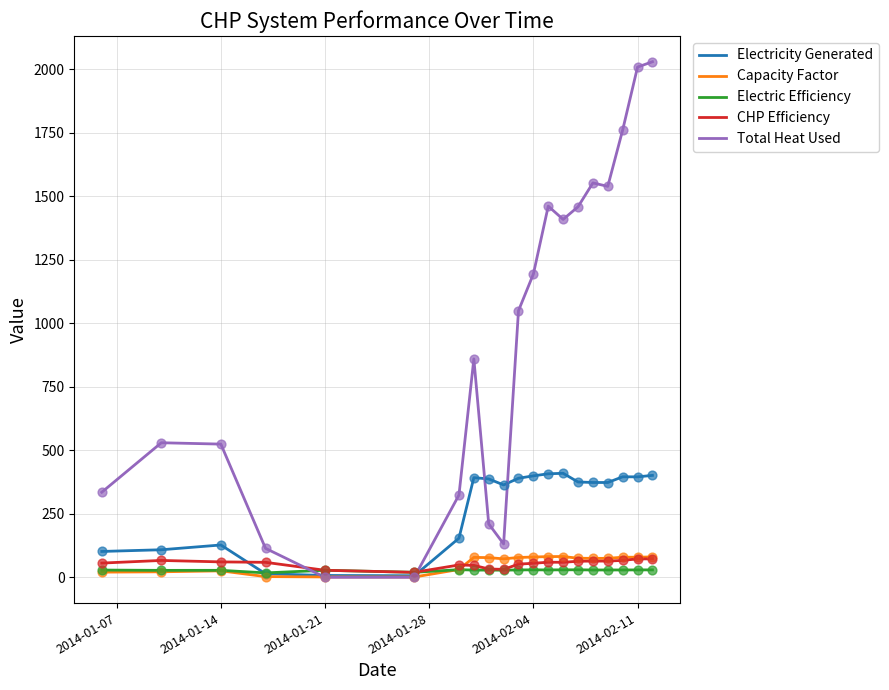

Which series has the widest spread of values?

Total Heat Used